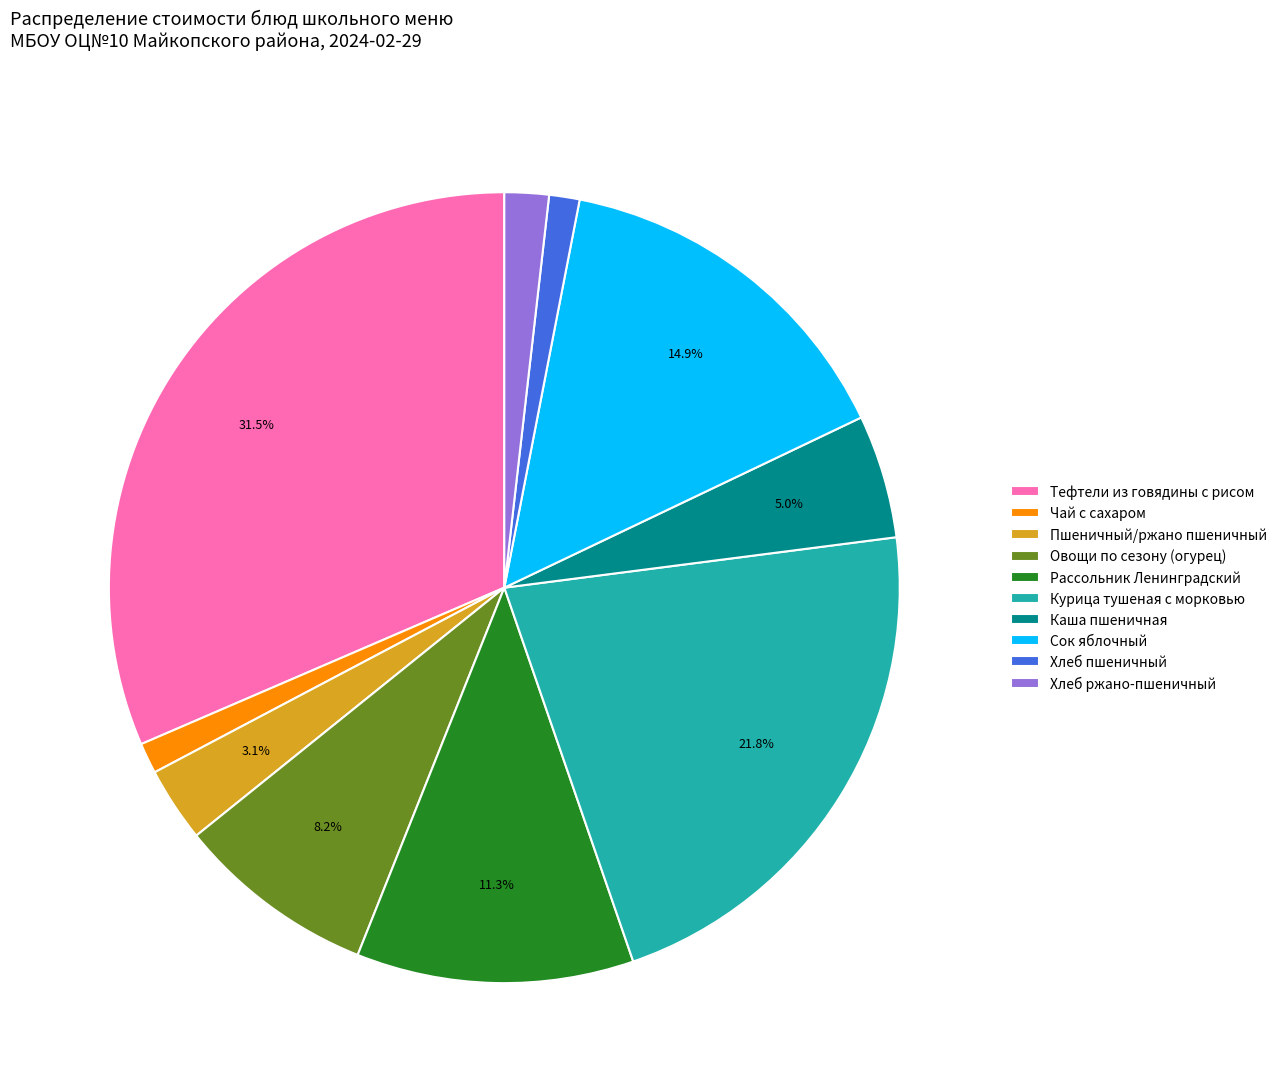

Is the sum of Сок яблочный and Рассольник Ленинградский greater than half?

No